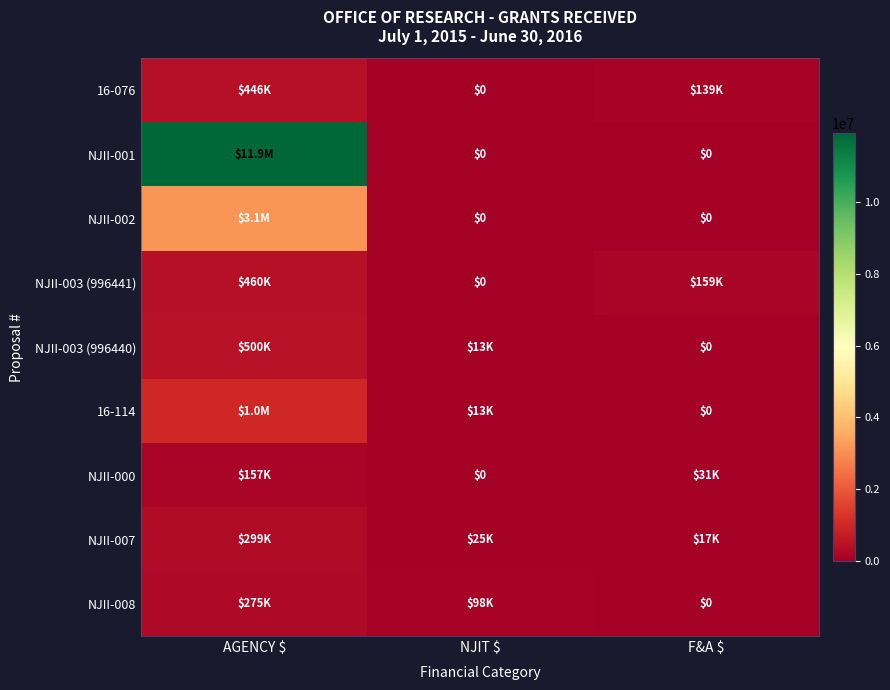

What is the approximate value of 16-114 at NJIT $, to the nearest 100?

13400